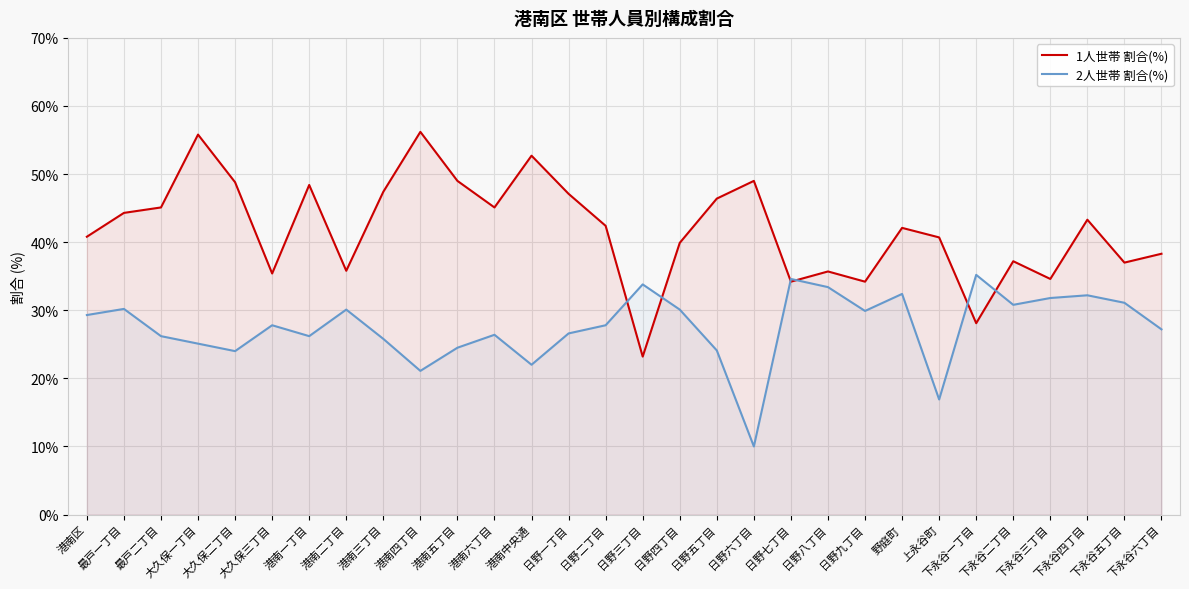

After their last crossing, which series has the higher values: 2人世帯 割合(%) or 1人世帯 割合(%)?

1人世帯 割合(%)